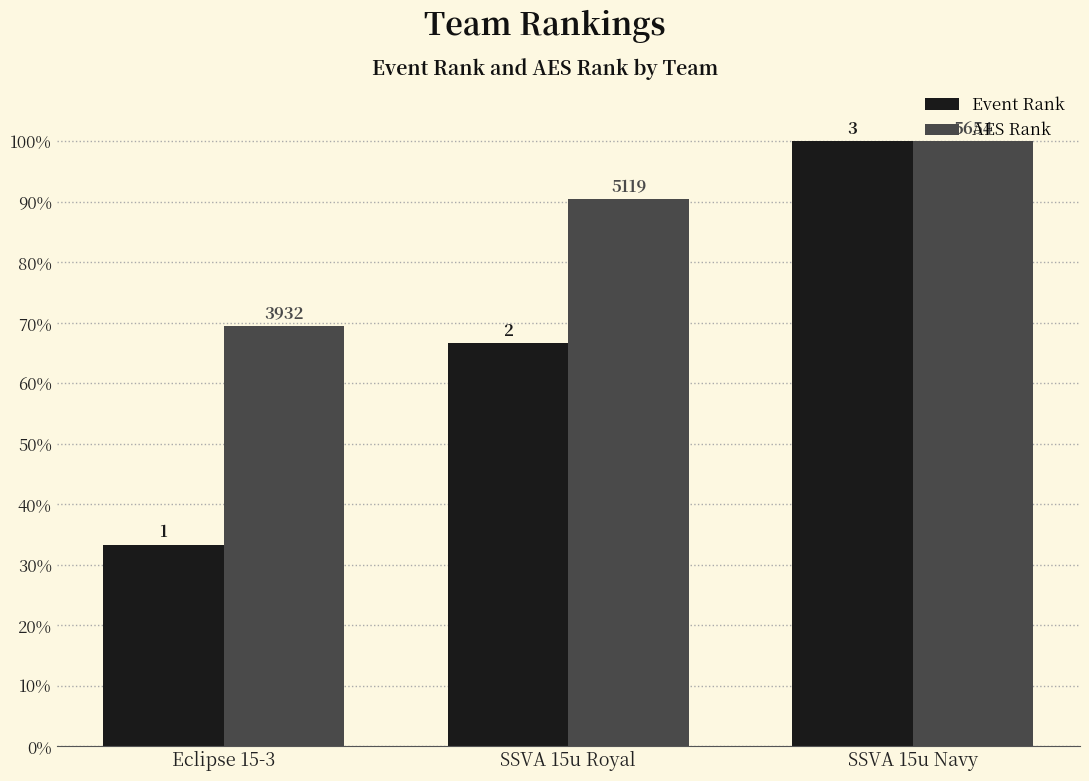

How many bars are there in total?

6